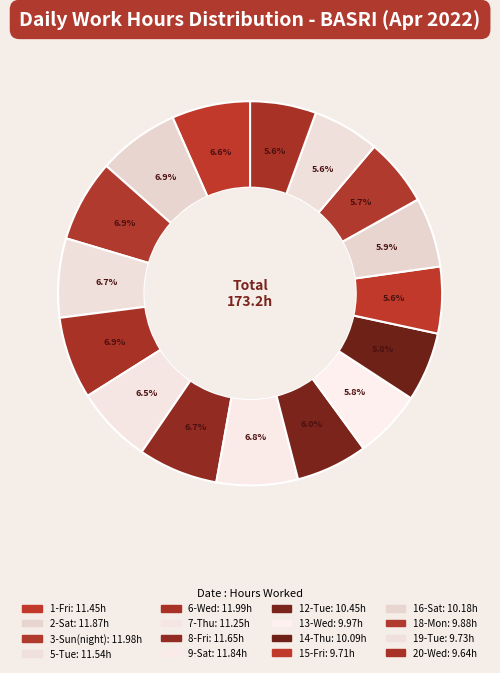

How many slices are in this pie chart?

16